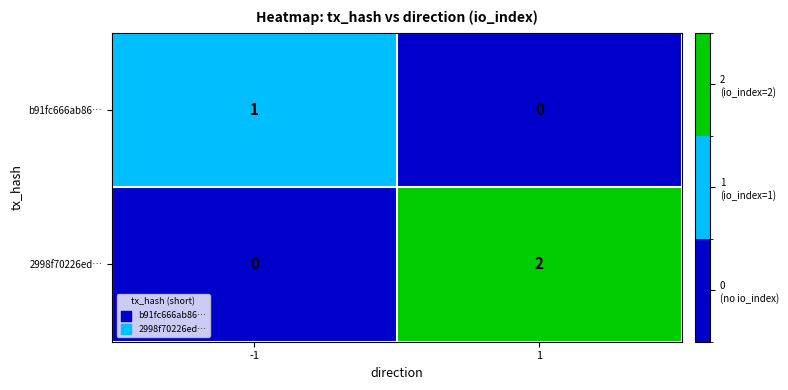

What is the difference between the highest and lowest values at 1?

2